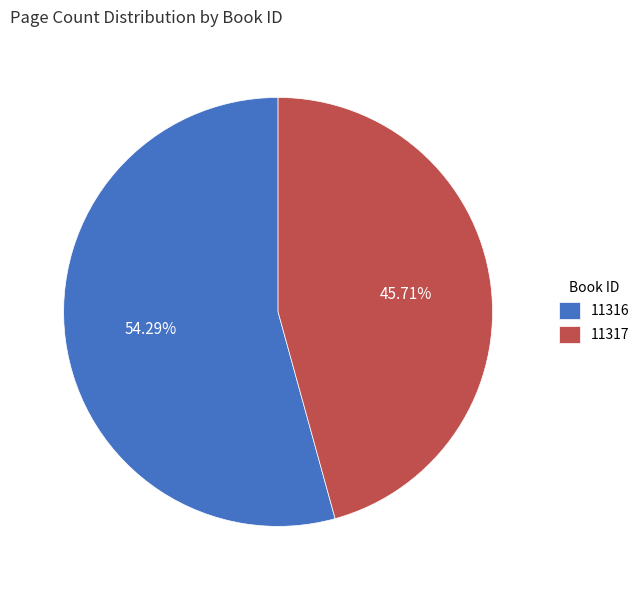

Is it true that 11317 is 56% of the pie?

False